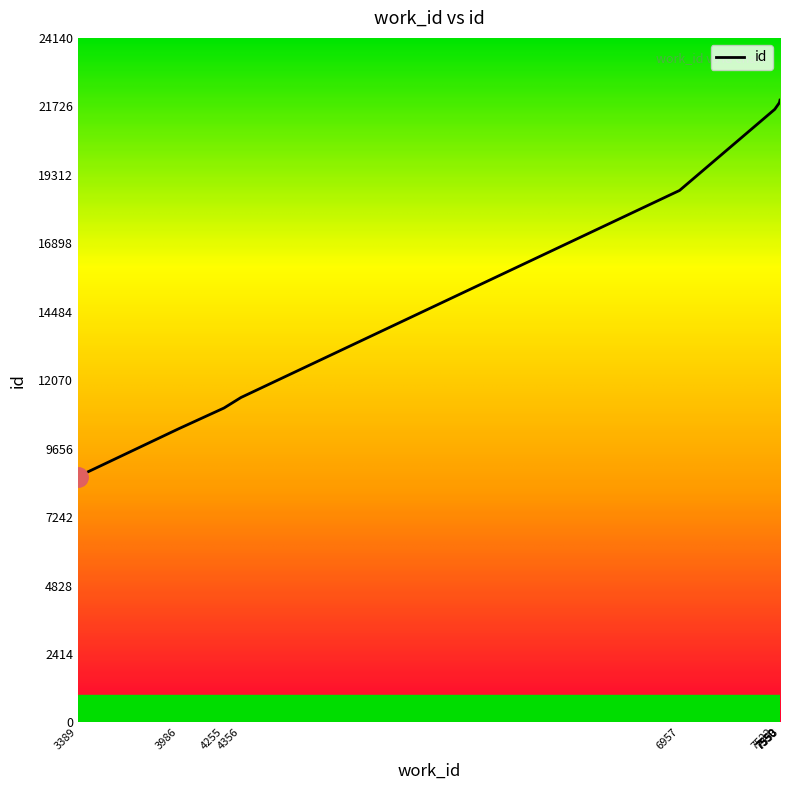

Between 7550 and 7550, which is larger?

7550